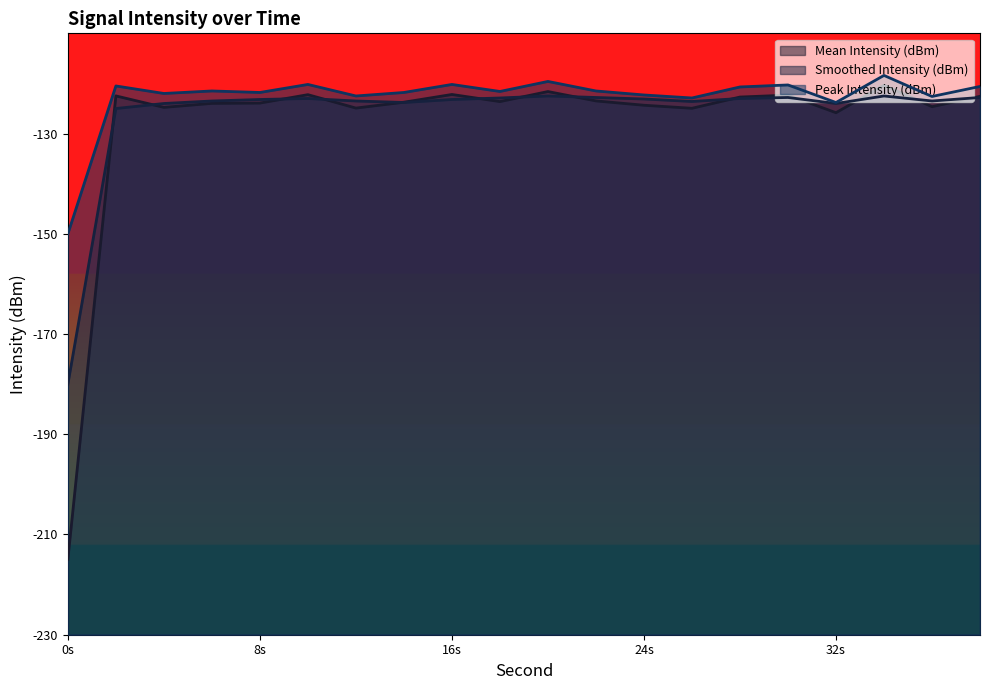

Is it true that Smoothed Intensity (dBm) equals -28.9 at 8s?

False